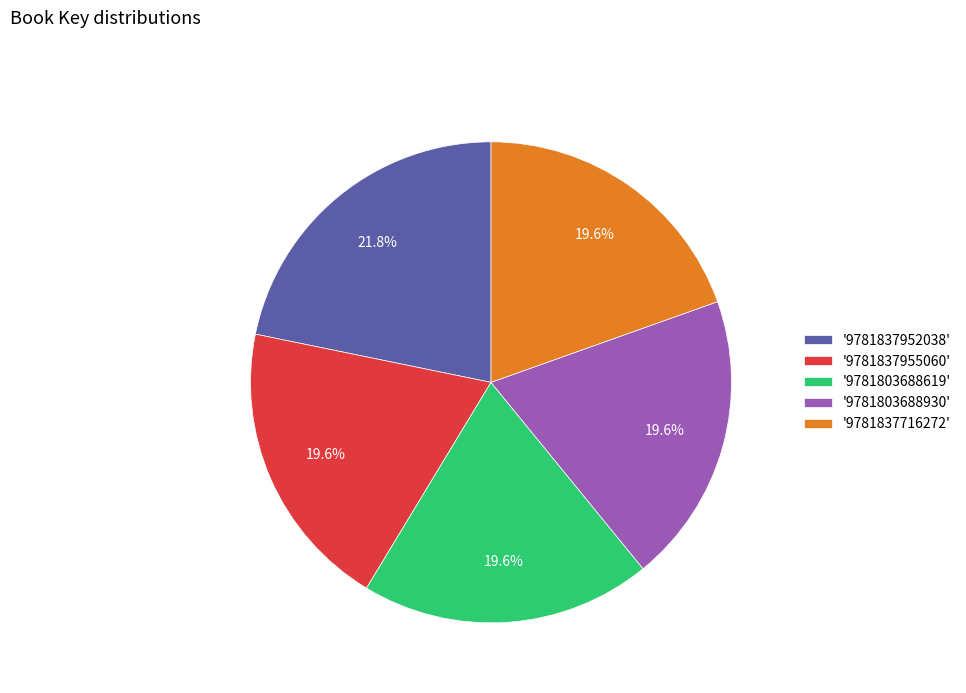

How many segments does this pie chart have?

5